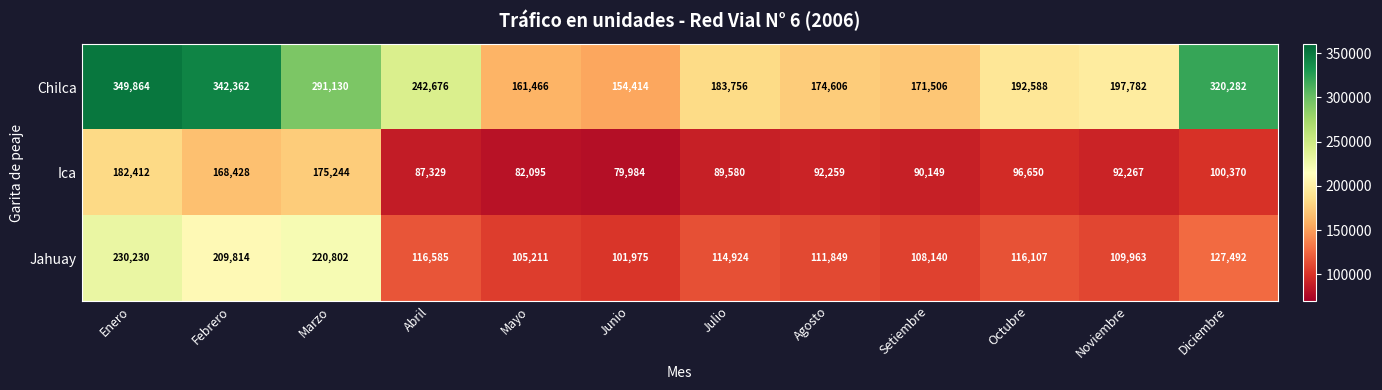

Rank the series by their maximum value, from highest to lowest.

Chilca, Jahuay, Ica